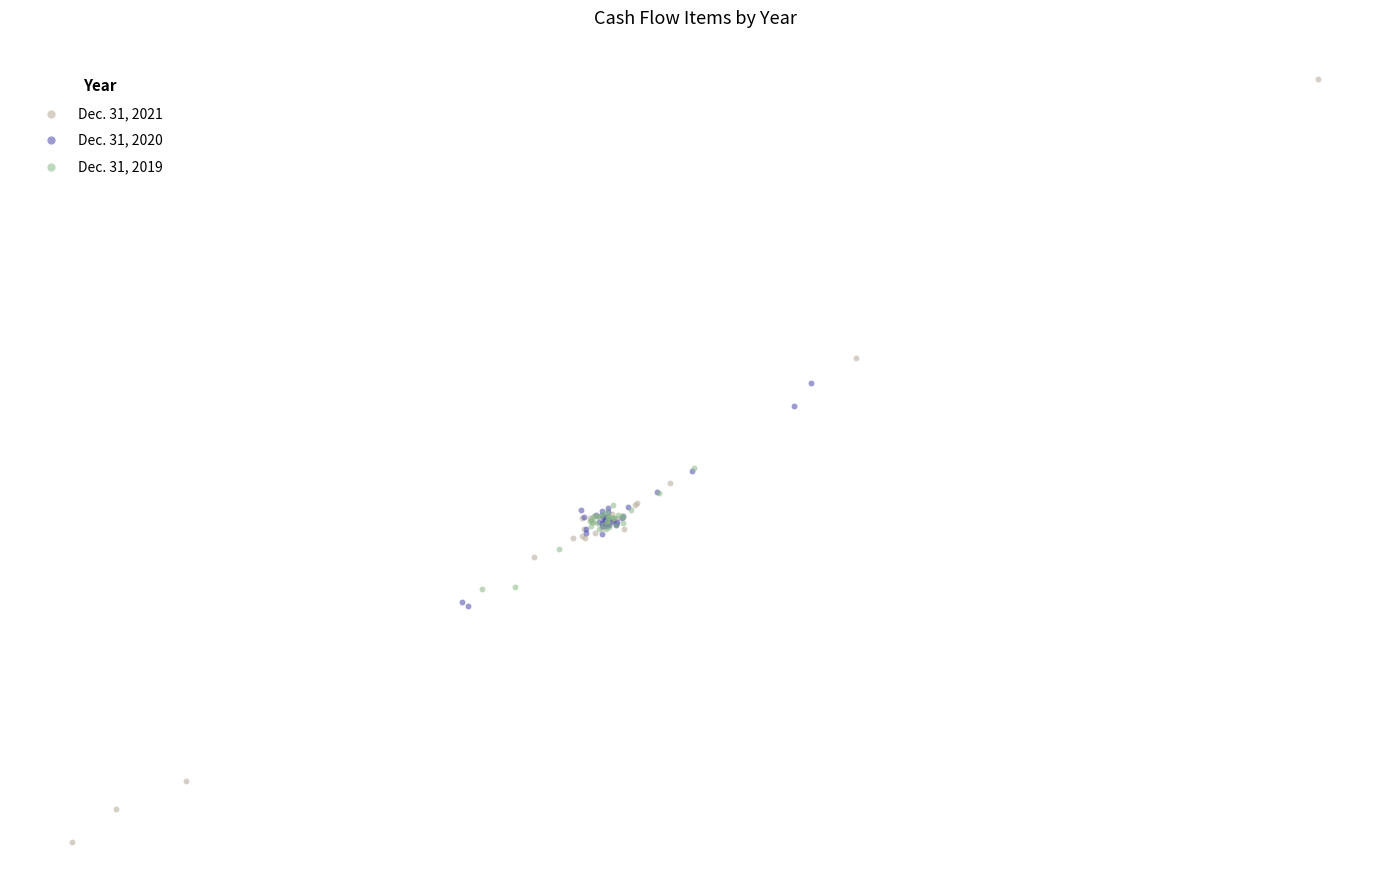

Which series reaches the maximum Y coordinate?

Dec. 31, 2021